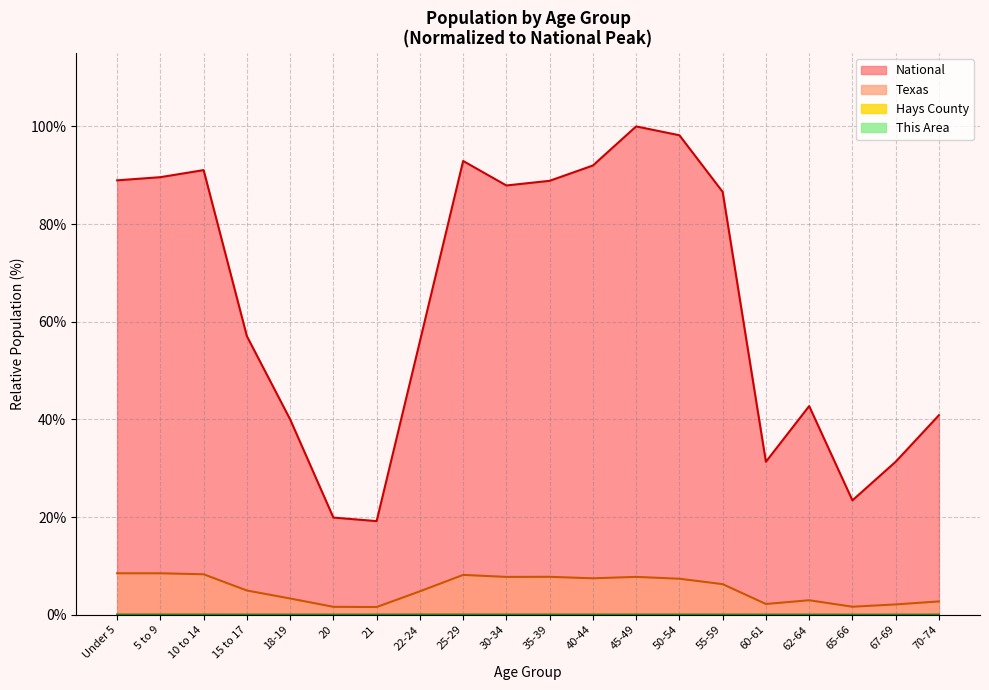

How many distinct data groups are displayed?

4